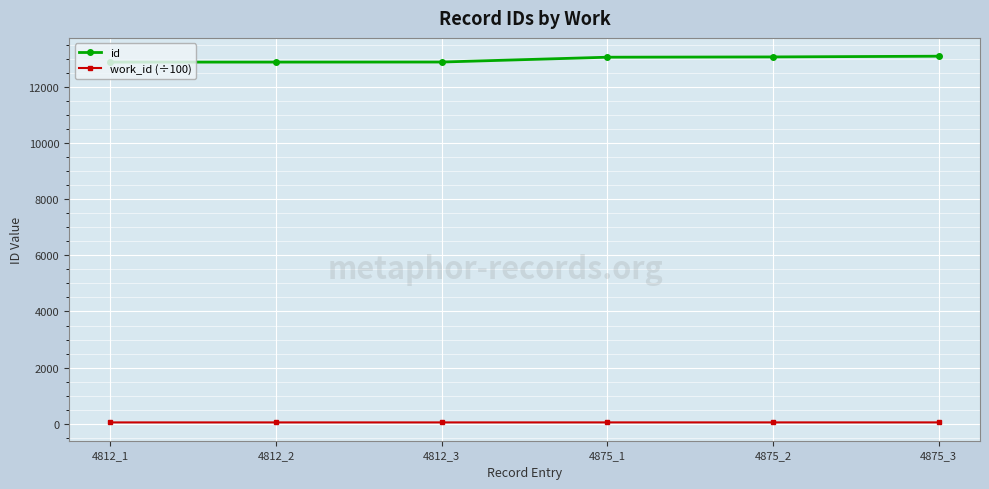

Which series has the largest total across all categories?

id